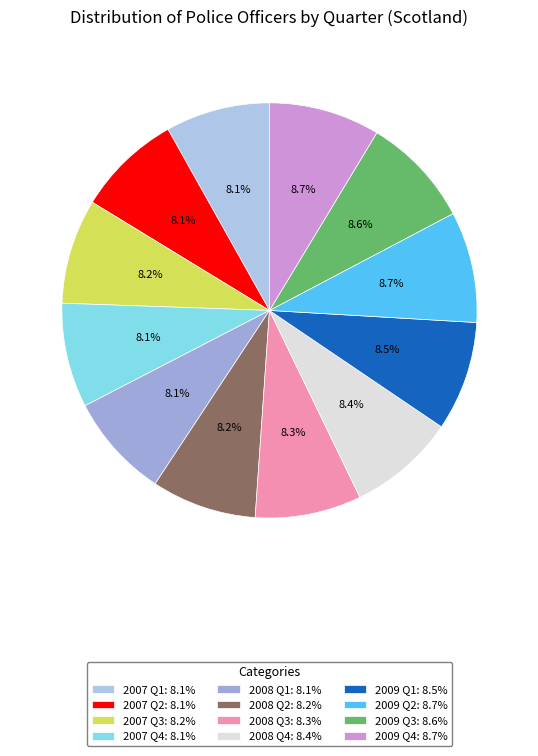

True or false: 2007 Q1 accounts for 8% of the total.

True